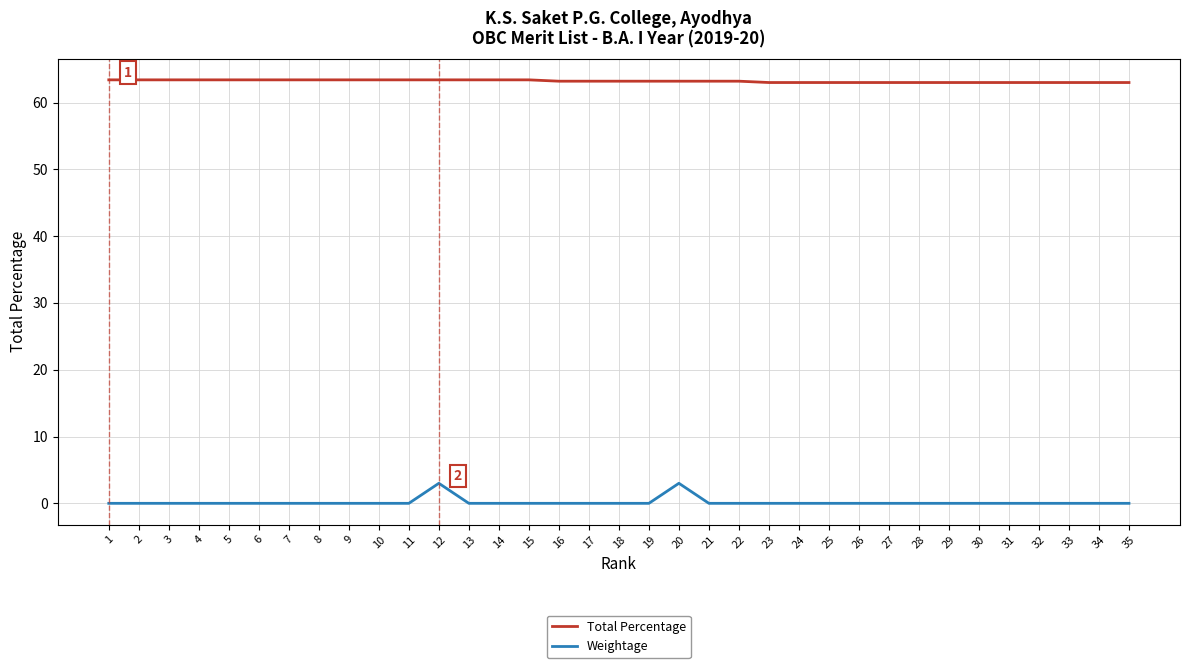

What is the spread (max minus min) of values at 1?

63.4